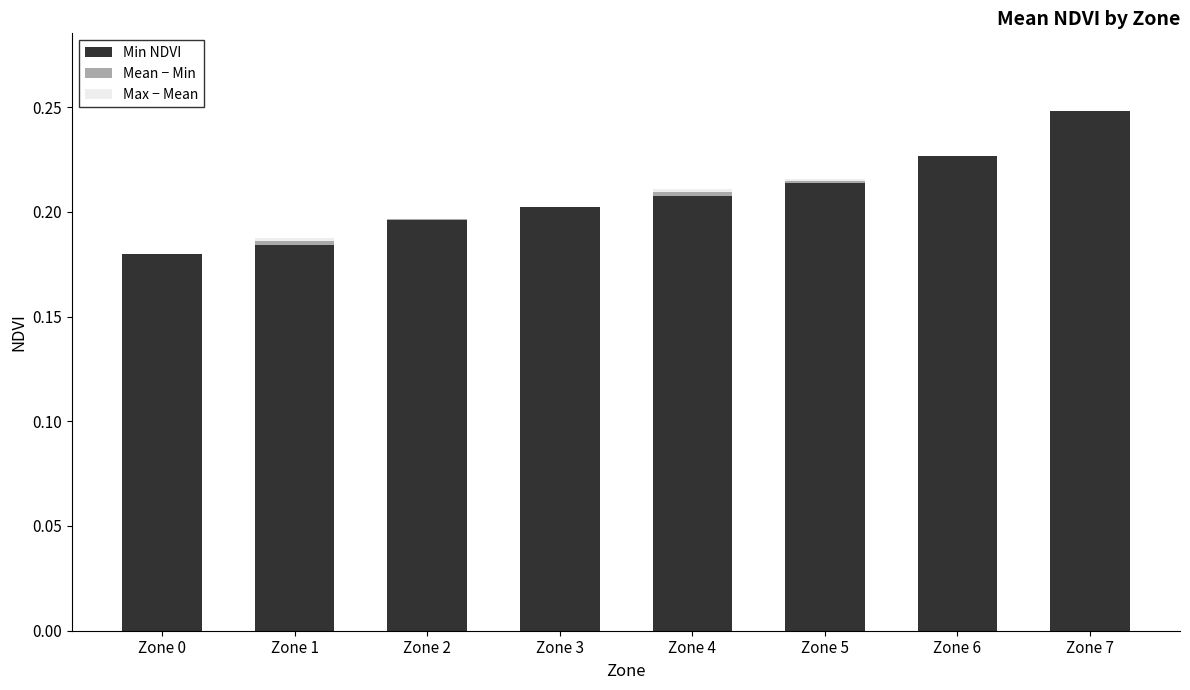

The value of Min NDVI at Zone 3 is 0.3. True or false?

False